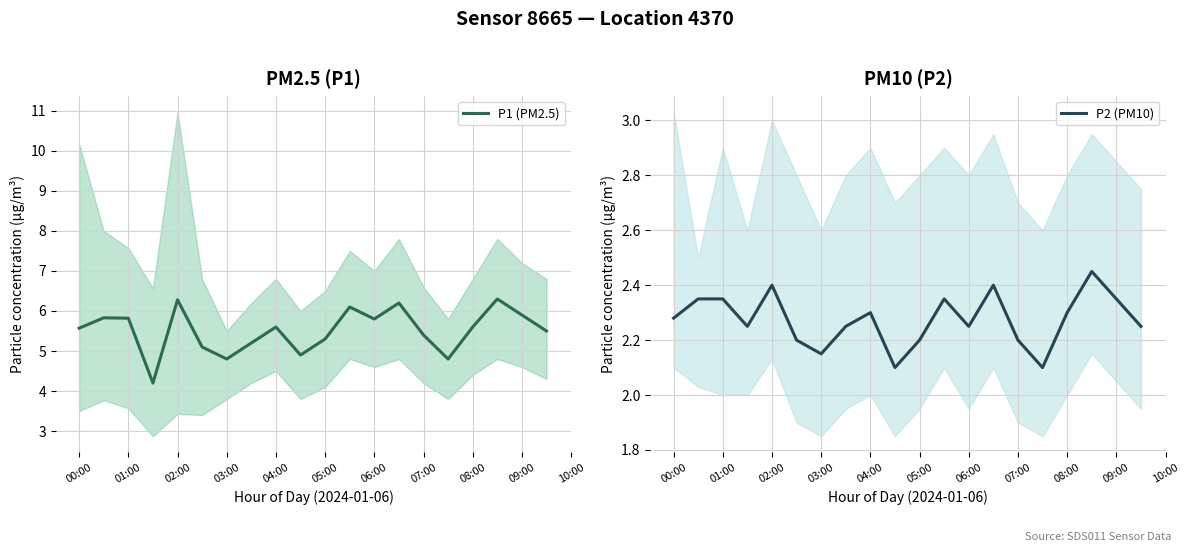

Where does the P1 (PM2.5) series first go above 5?

00:00